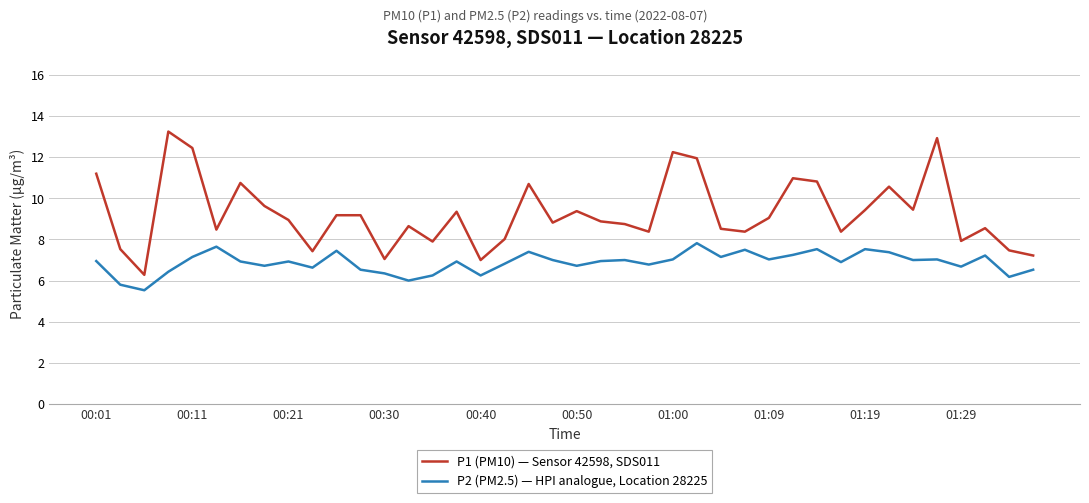

True or false: P1 (PM10) — Sensor 42598, SDS011 and P2 (PM2.5) — HPI analogue, Location 28225 cross at least once.

False